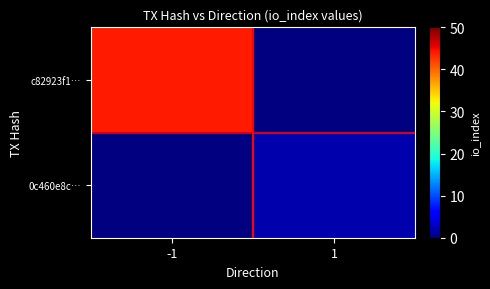

Rank the series by their maximum value, from highest to lowest.

c82923f1…, 0c460e8c…